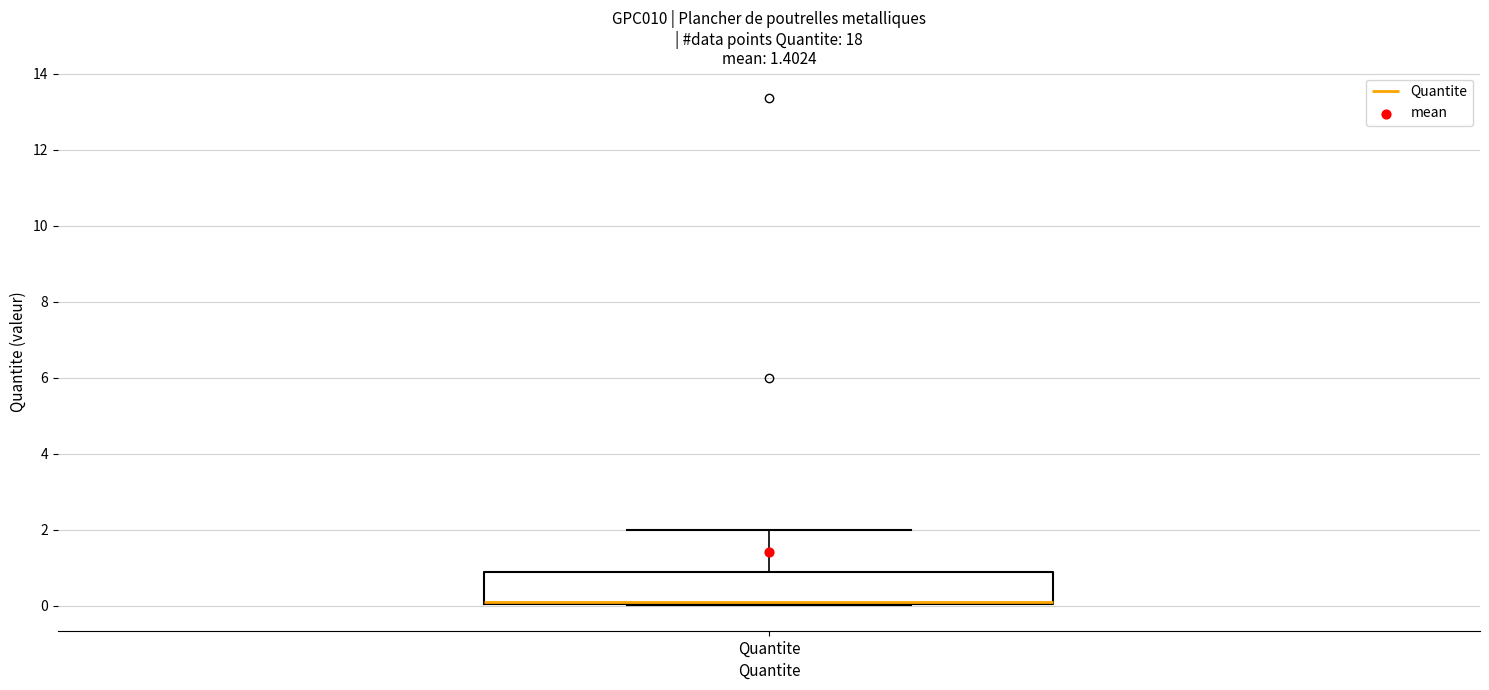

Read this box plot against the y-axis: the position of the median line, the range covered by the box, and the ends of both whiskers. The values are not printed on the chart, so give them approximately, as read against the axis.

median 0.0 (drawn on the box's lower edge), box 0.0 to 0.8, whiskers 0.0 to 2.0